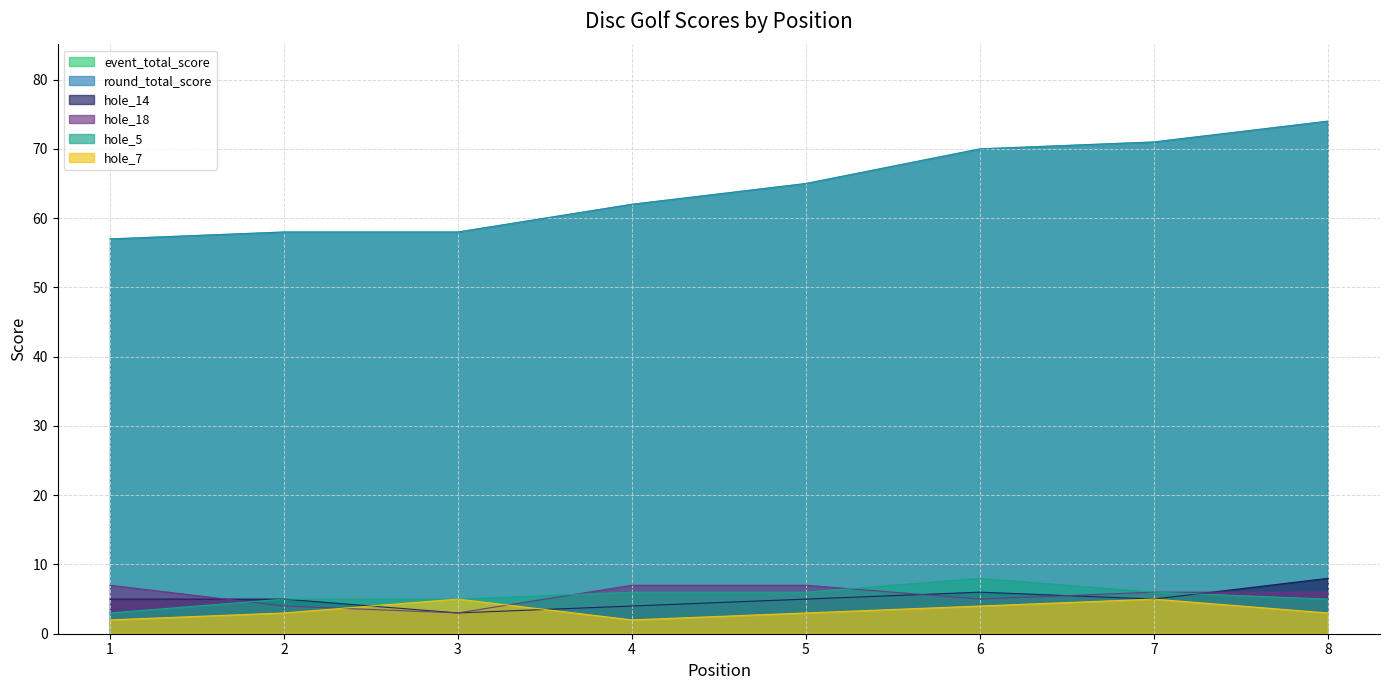

Where is the first local minimum for hole_18?

3